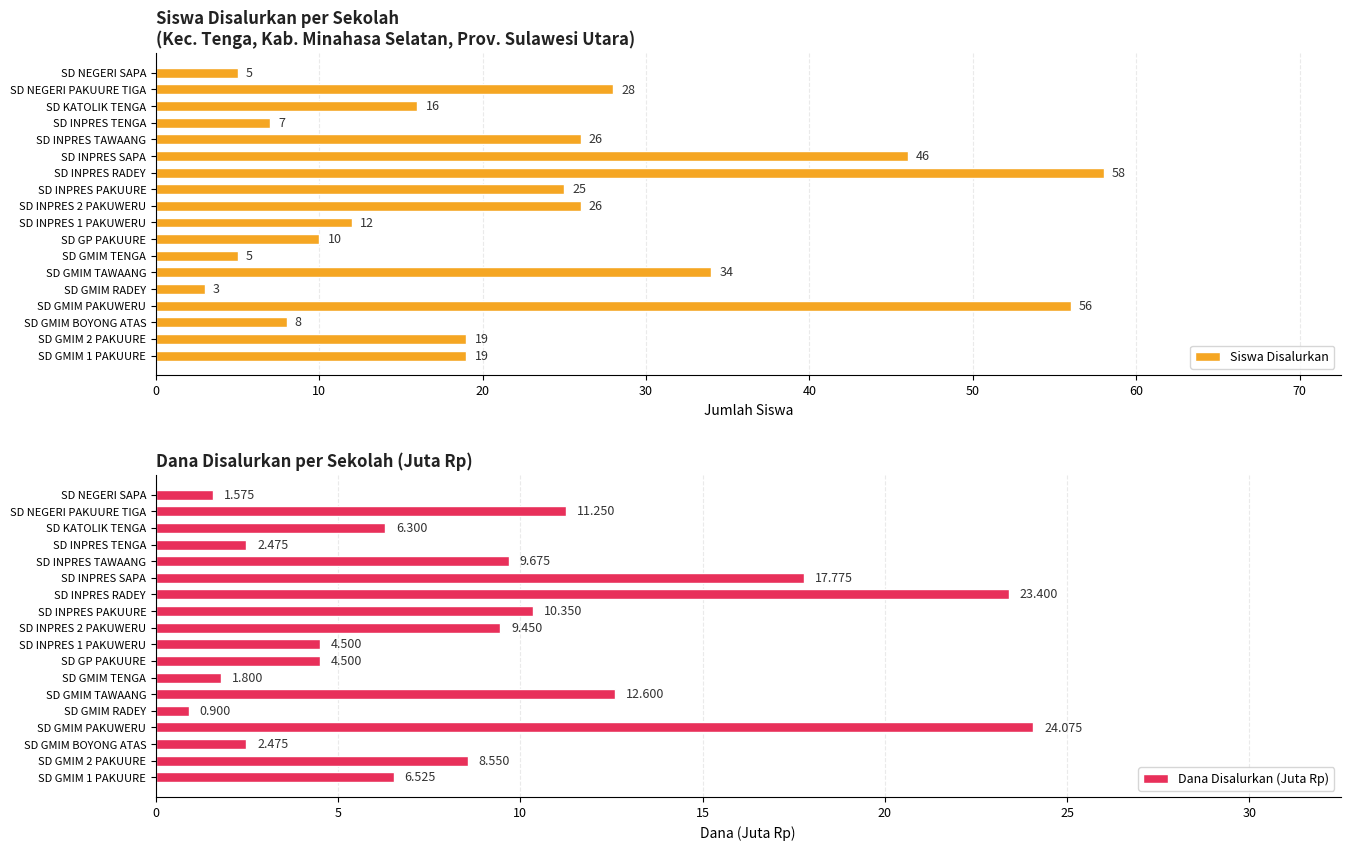

What is the difference between the second highest and minimum values in the Siswa Disalurkan series?

53